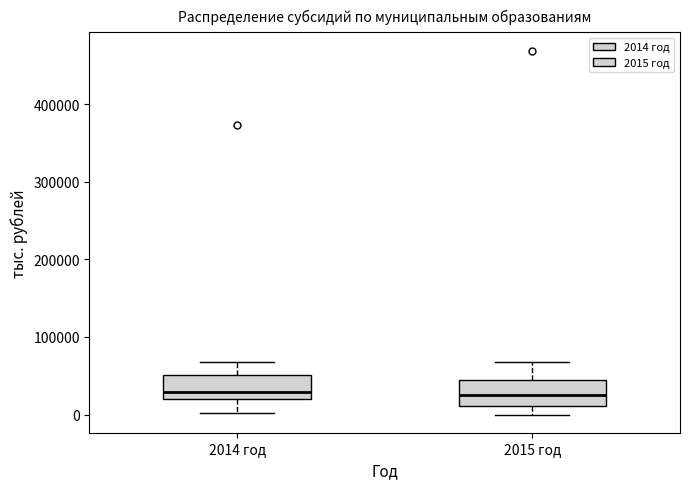

Reading left to right, read every box against the y-axis: the position of its median line, the range the box covers, and the ends of its whiskers. The values are not printed on the chart, so give them approximately, as read against the axis.

2014 год: median 30000, box 20000 to 50000, whiskers 0 to 70000
2015 год: median 30000, box 10000 to 50000, whiskers 0 to 70000